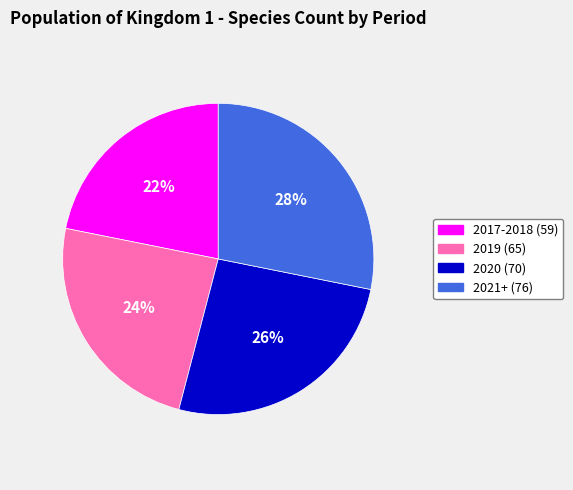

Which category has the biggest portion of the pie?

2021+ (76)